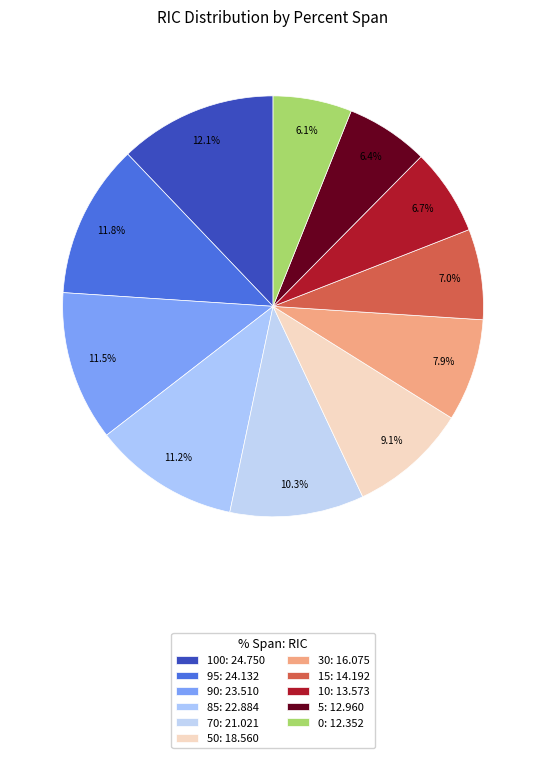

How many slices are in this pie chart?

11